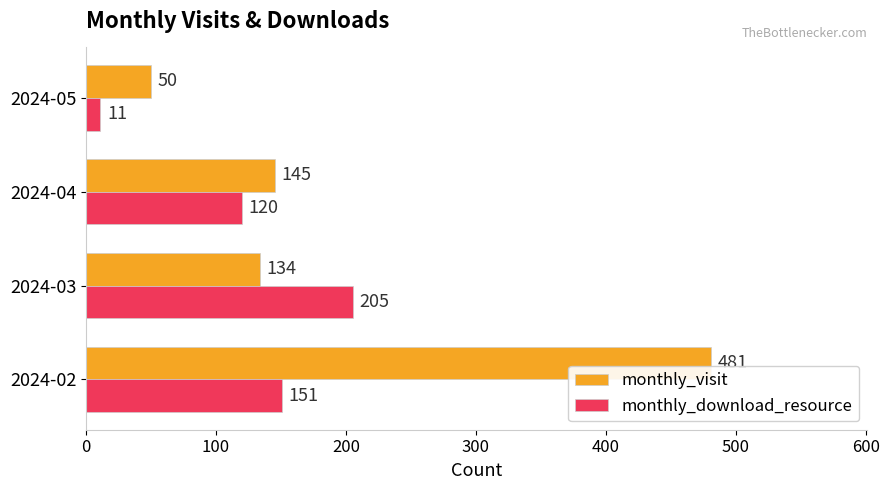

The value of monthly_visit at 2024-02 is 704. True or false?

False